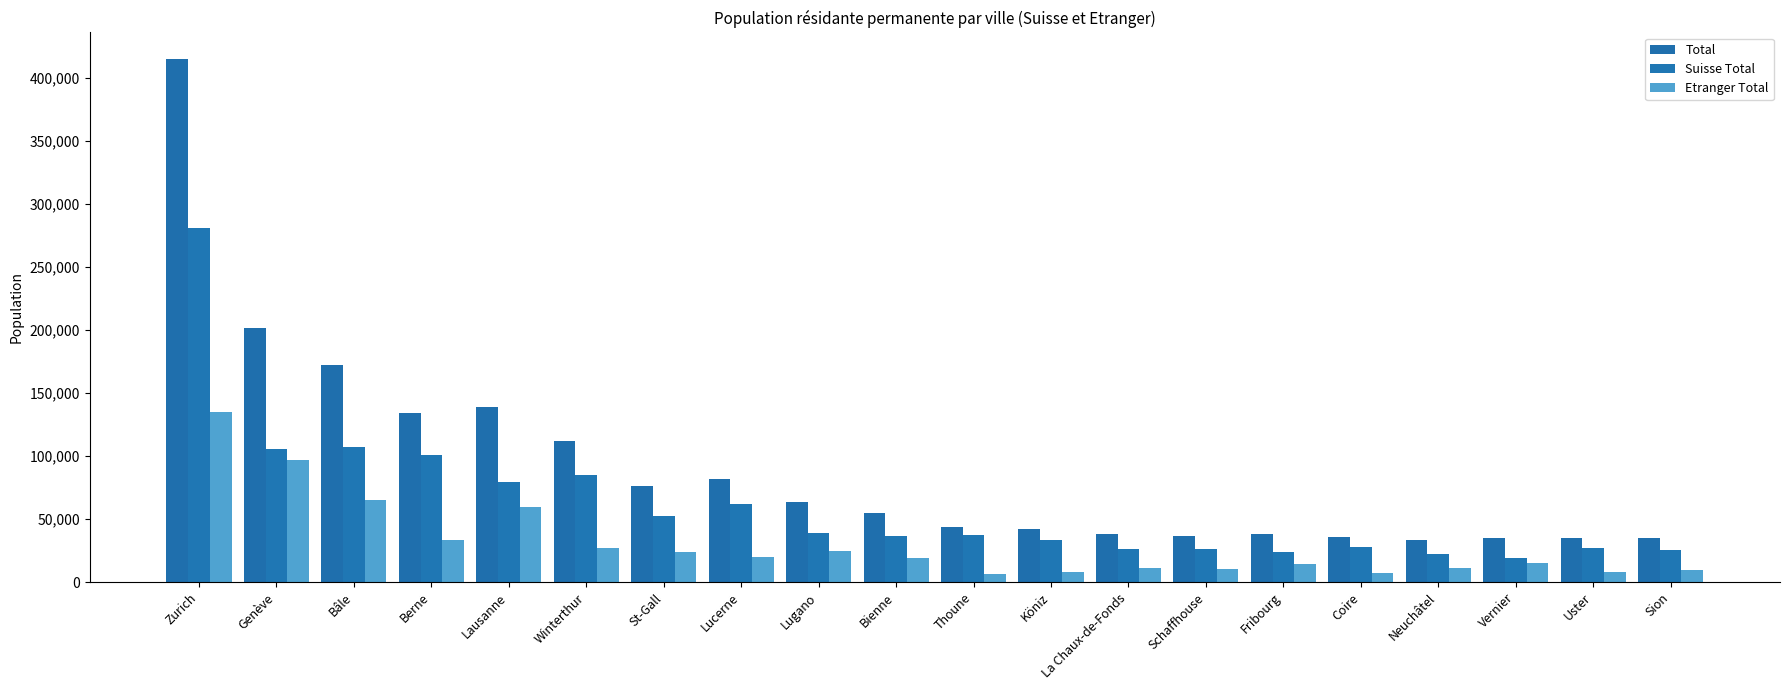

What are all the series names shown in the legend?

Total, Suisse Total, Etranger Total